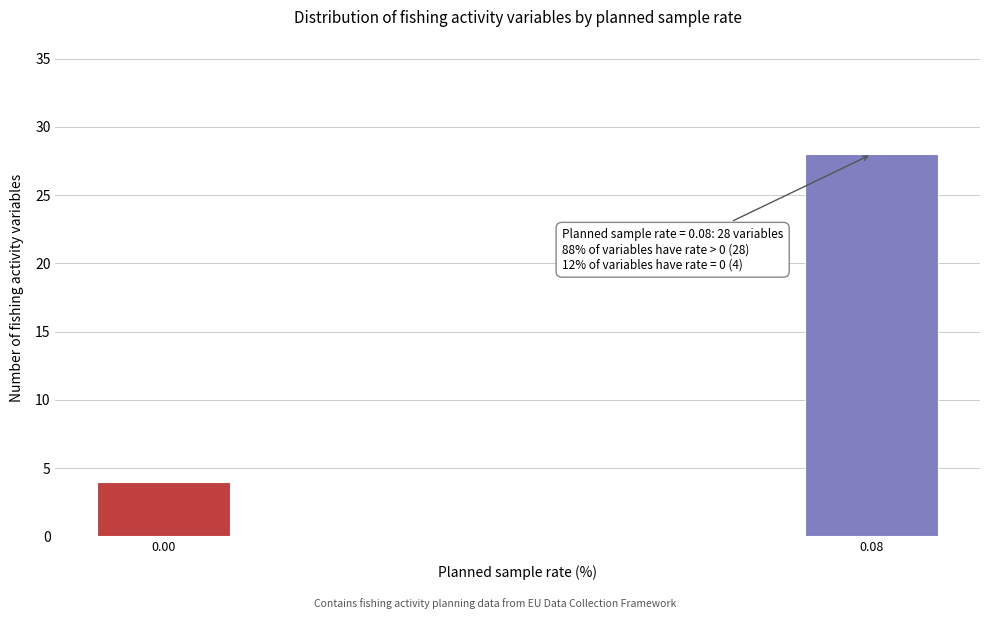

Reading left to right, what are all the values shown in this chart?

0.00=4	0.08=28